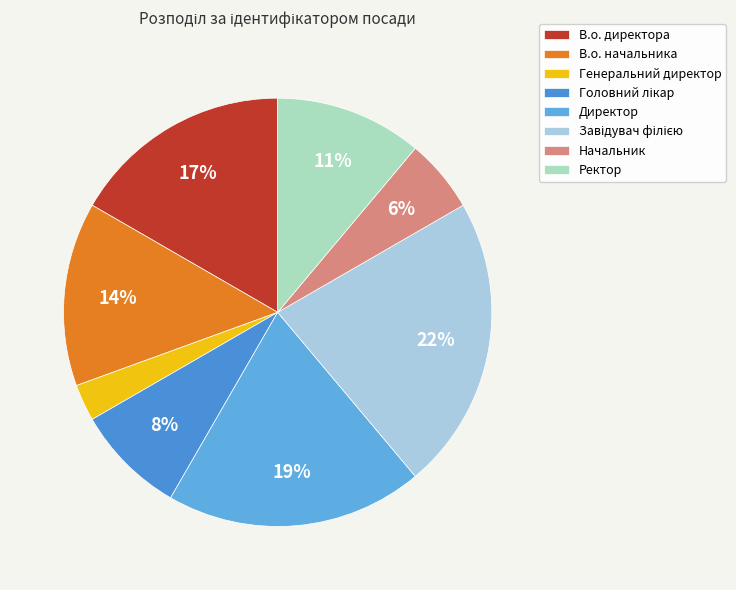

Rank the categories by value from highest to lowest.

Завідувач філією, Директор, В.о. директора, В.о. начальника, Ректор, Головний лікар, Начальник, Генеральний директор